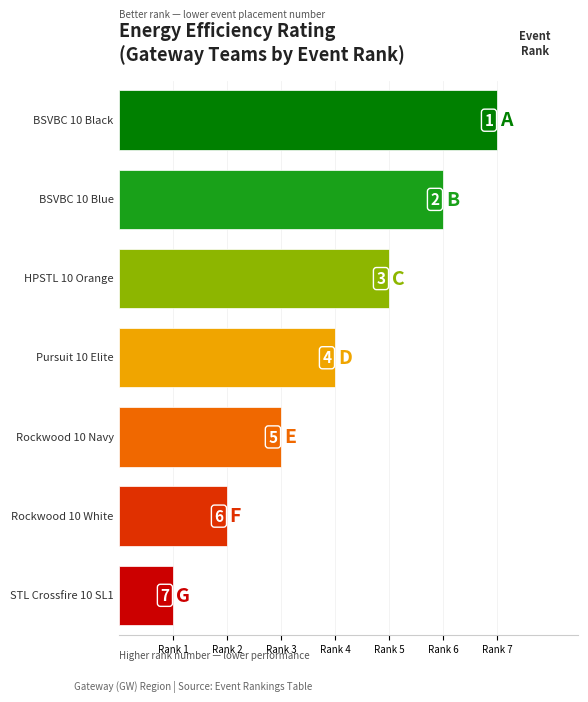

What position from the left is Rockwood 10 White?

6